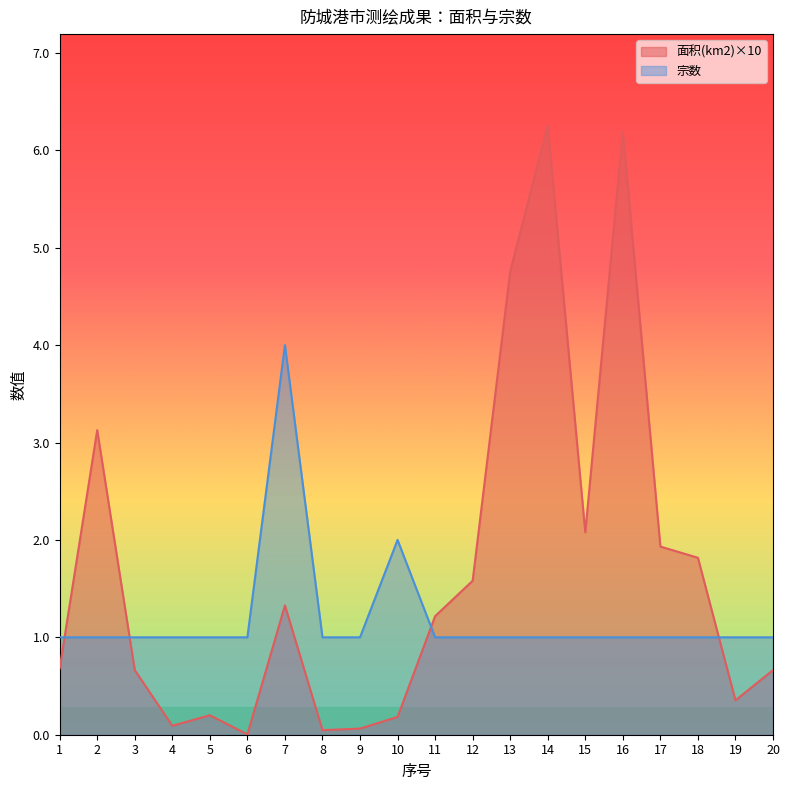

Is it true that 面积(km2) equals 0.4 at 19?

True